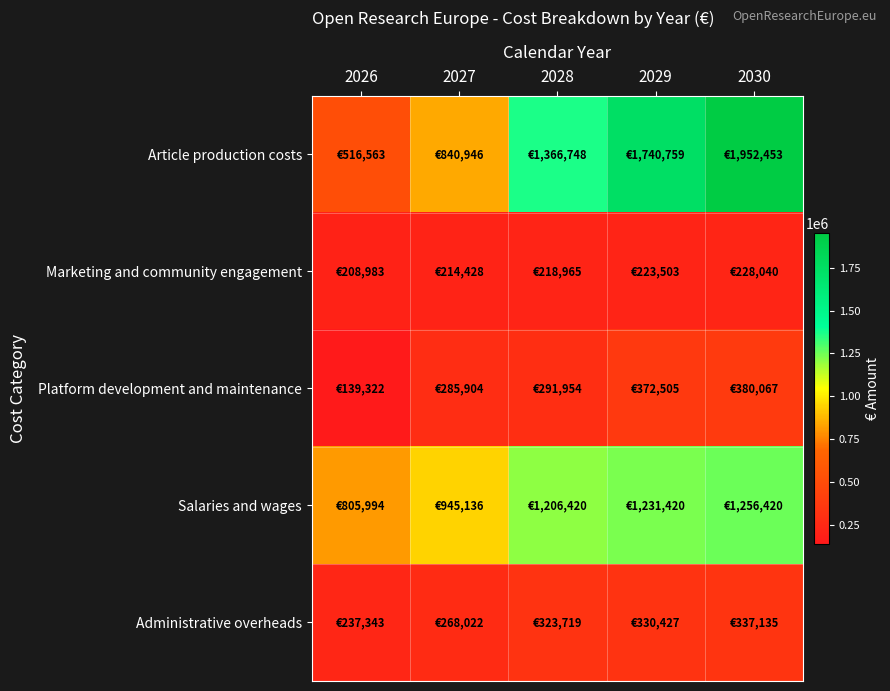

How many data points does each series have?

5